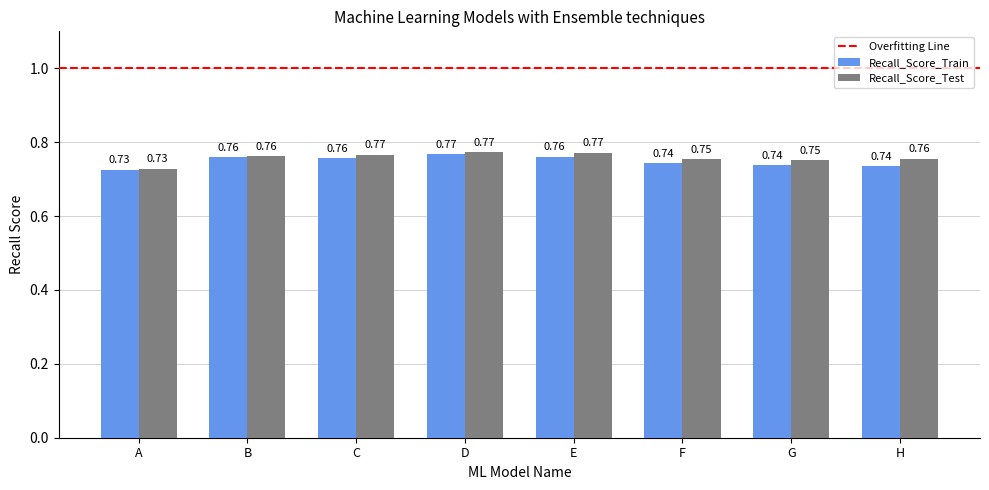

At which label is Recall_Score_Train closest to 0?

A